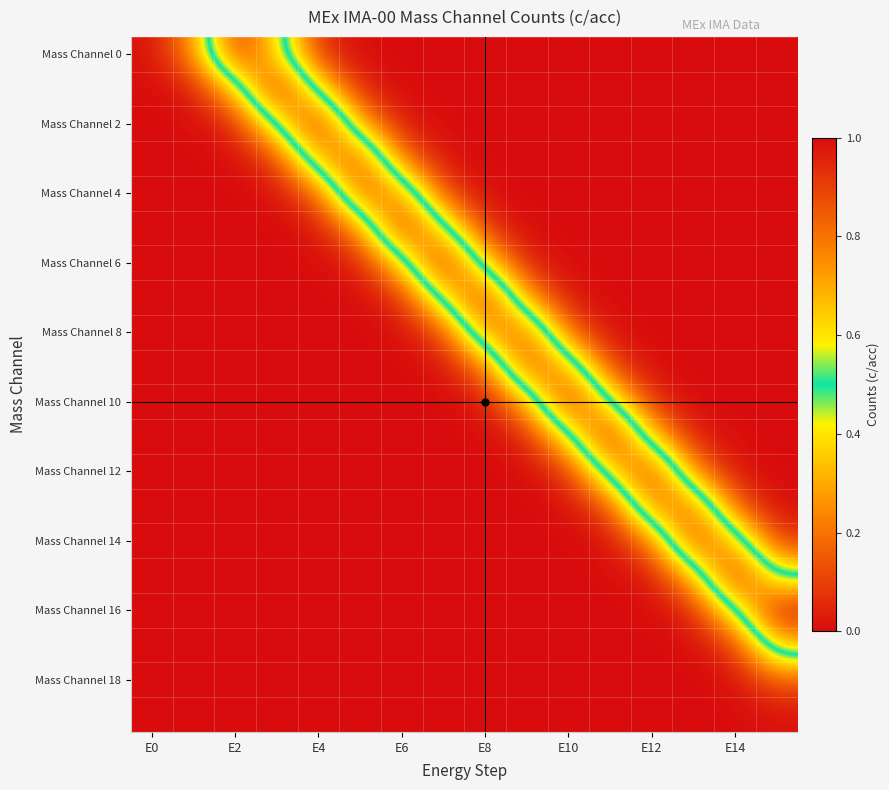

Which series has the largest range (max minus min)?

Mass Channel 6